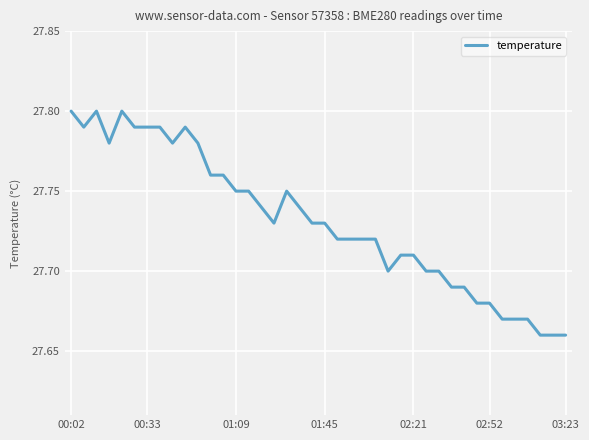

The value at 00:02 is 40.8. True or false?

False